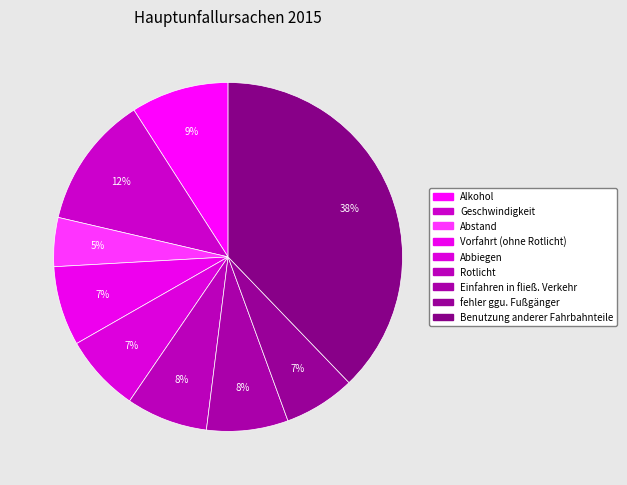

Between Geschwindigkeit and Rotlicht, which is larger?

Geschwindigkeit